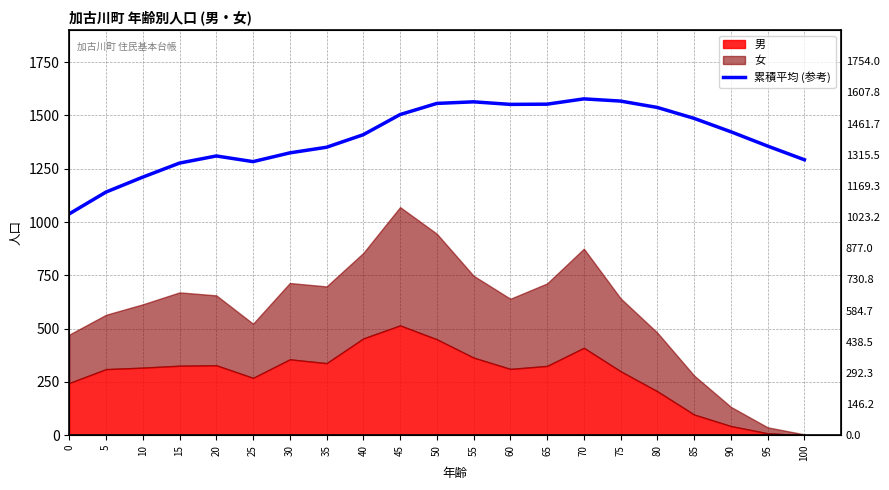

Is it true that the value at 45 is 358.2?

False